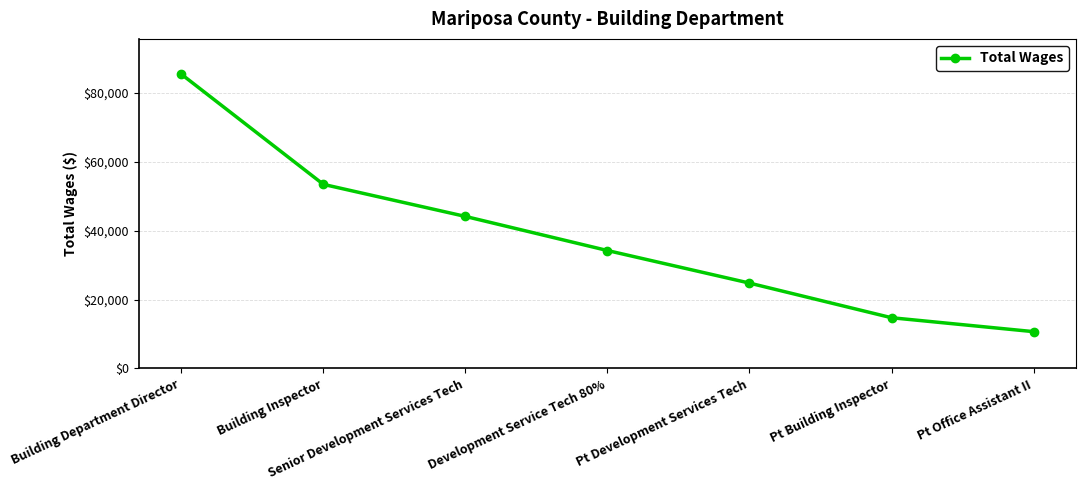

Approximately how many times larger is the value at Pt Development Services Tech compared to Senior Development Services Tech?

0.6